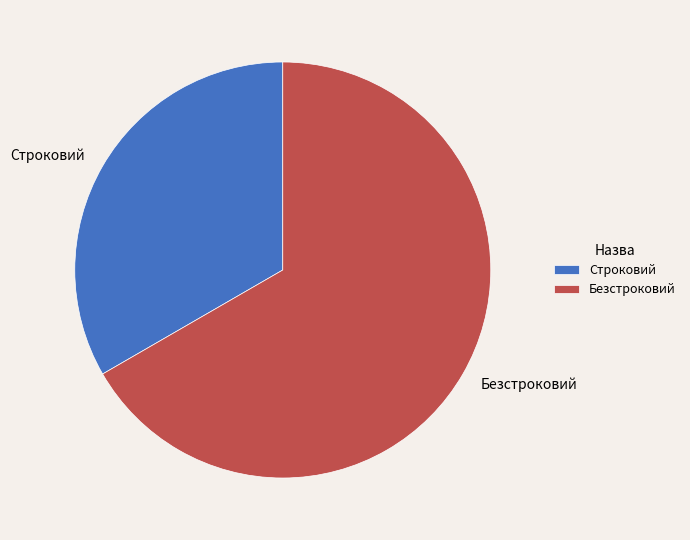

Which has a higher value, Строковий or Безстроковий?

Безстроковий